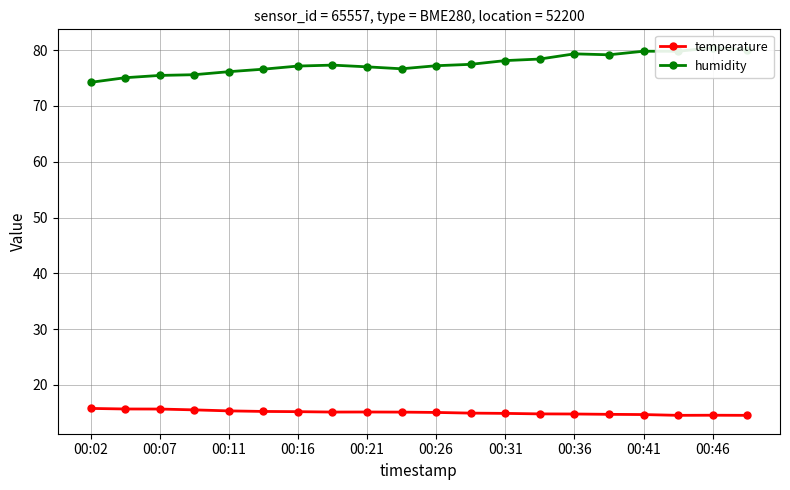

The value of temperature at 00:31 is 9.5. True or false?

False